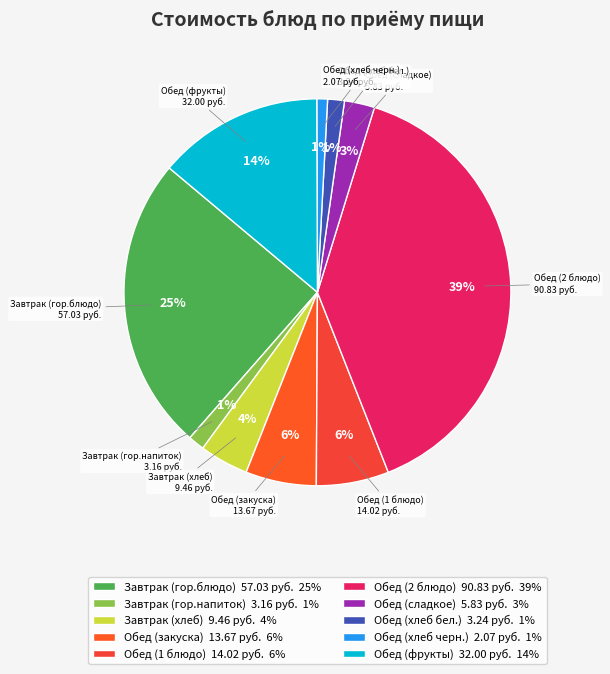

Does Обед (2 блюдо) represent more than half of the total?

No